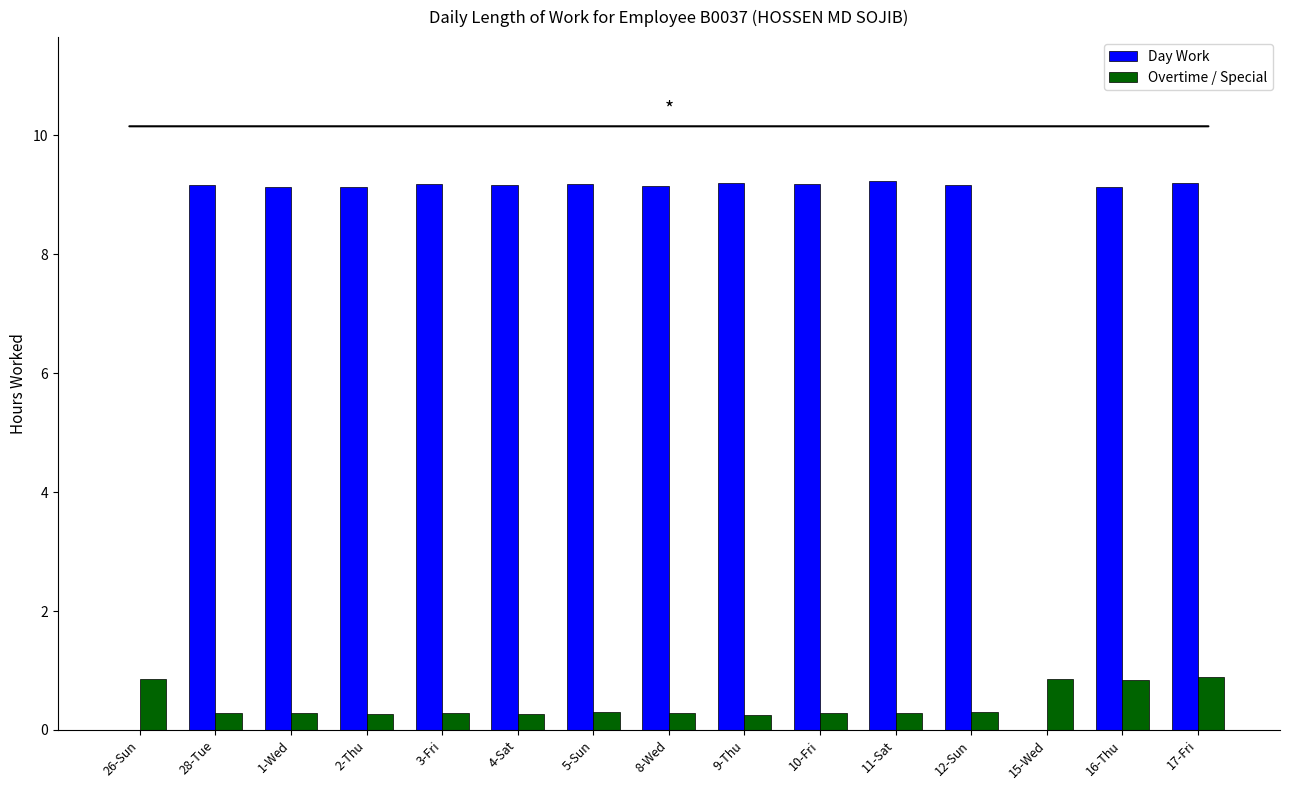

At which label does Day Work first exceed 9?

28-Tue